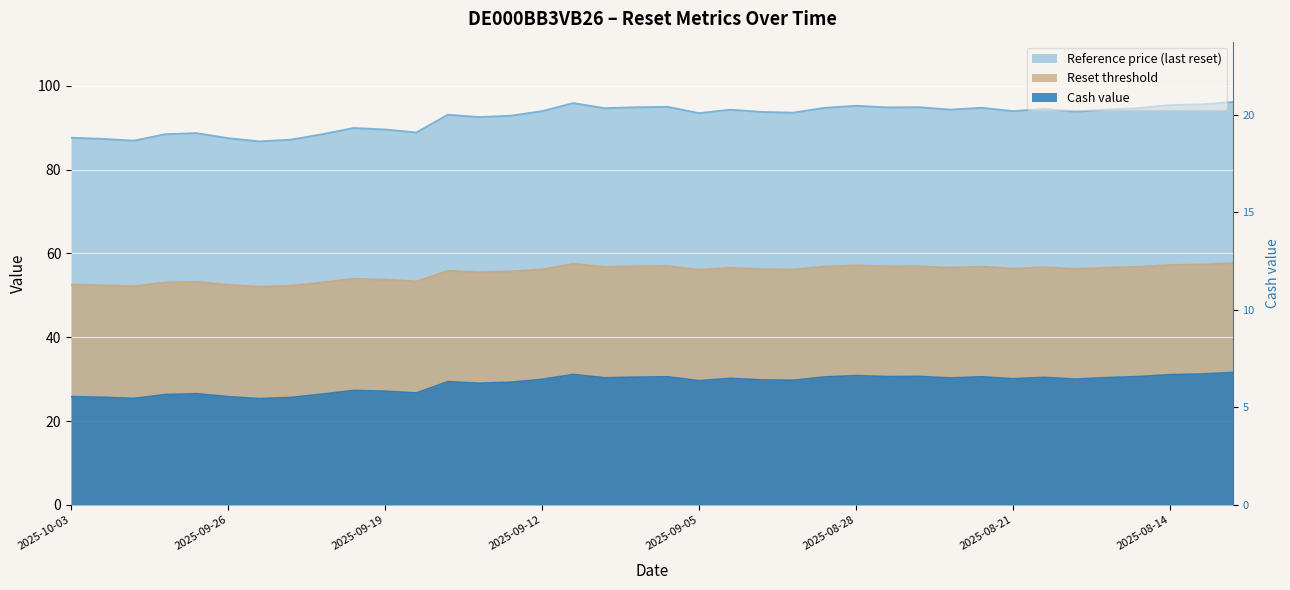

Read the Cash value value at 2025-08-22.

6.6